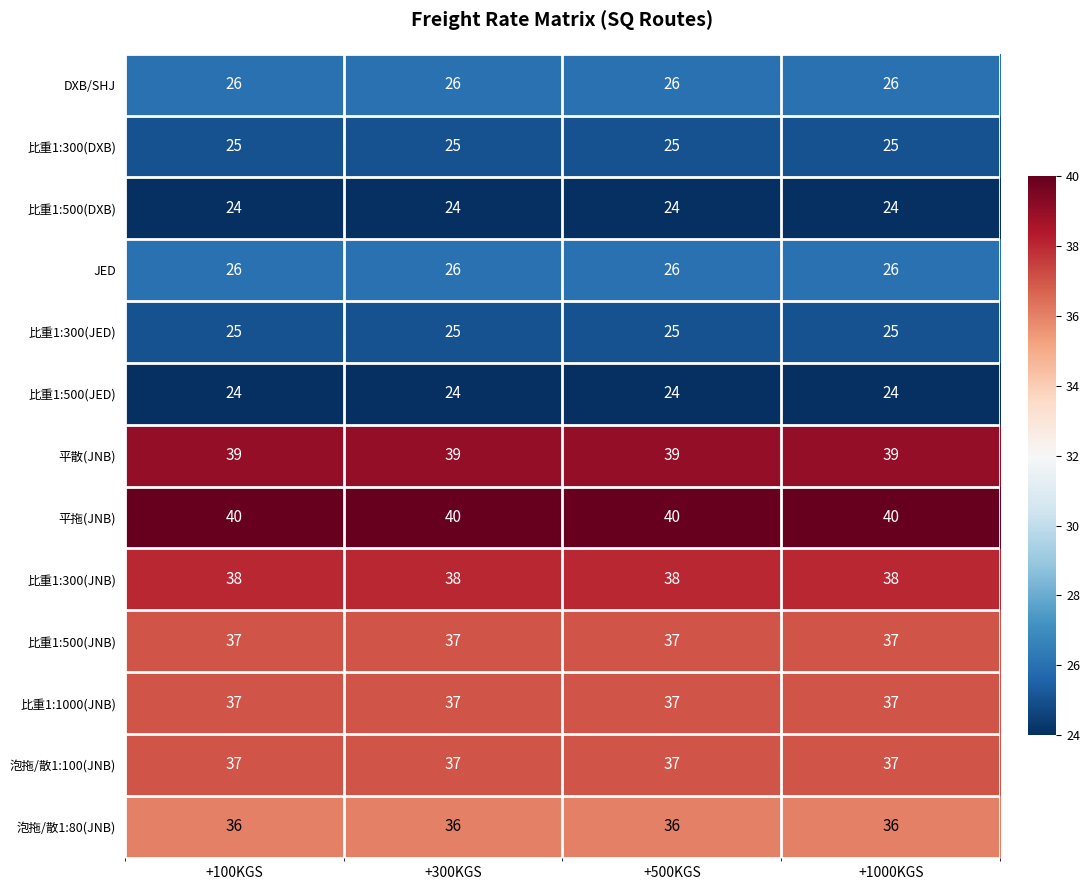

What is the spread (max minus min) of values at +1000KGS?

16